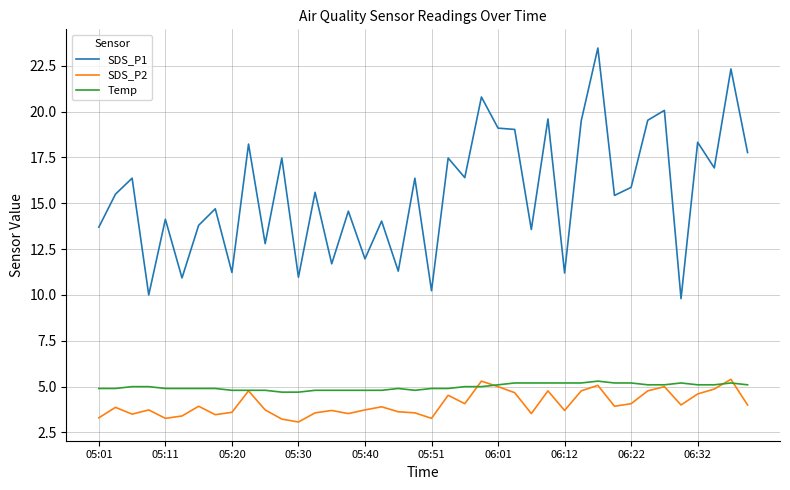

What is the minimum value for SDS_P1?

9.8